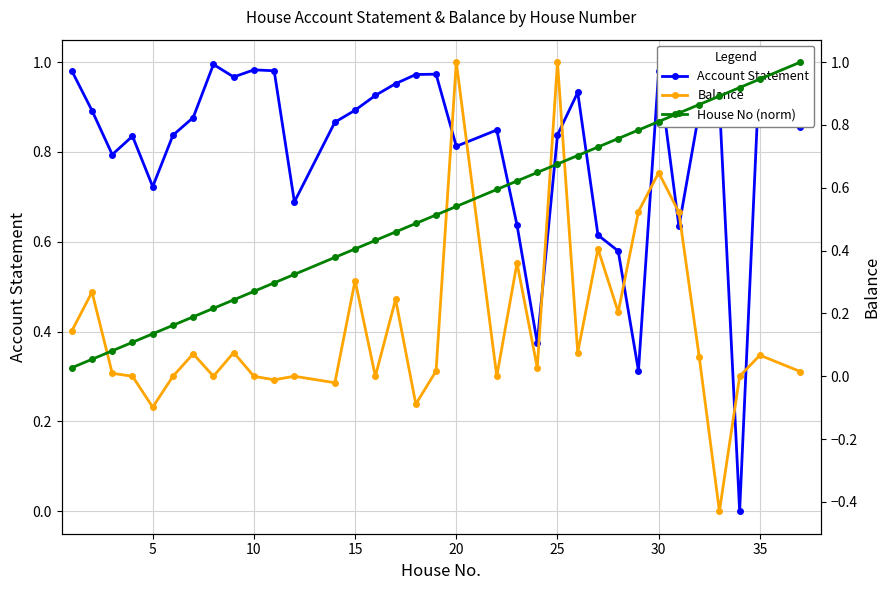

True or false: House No (norm) has a value of 0.7 at 25.

True